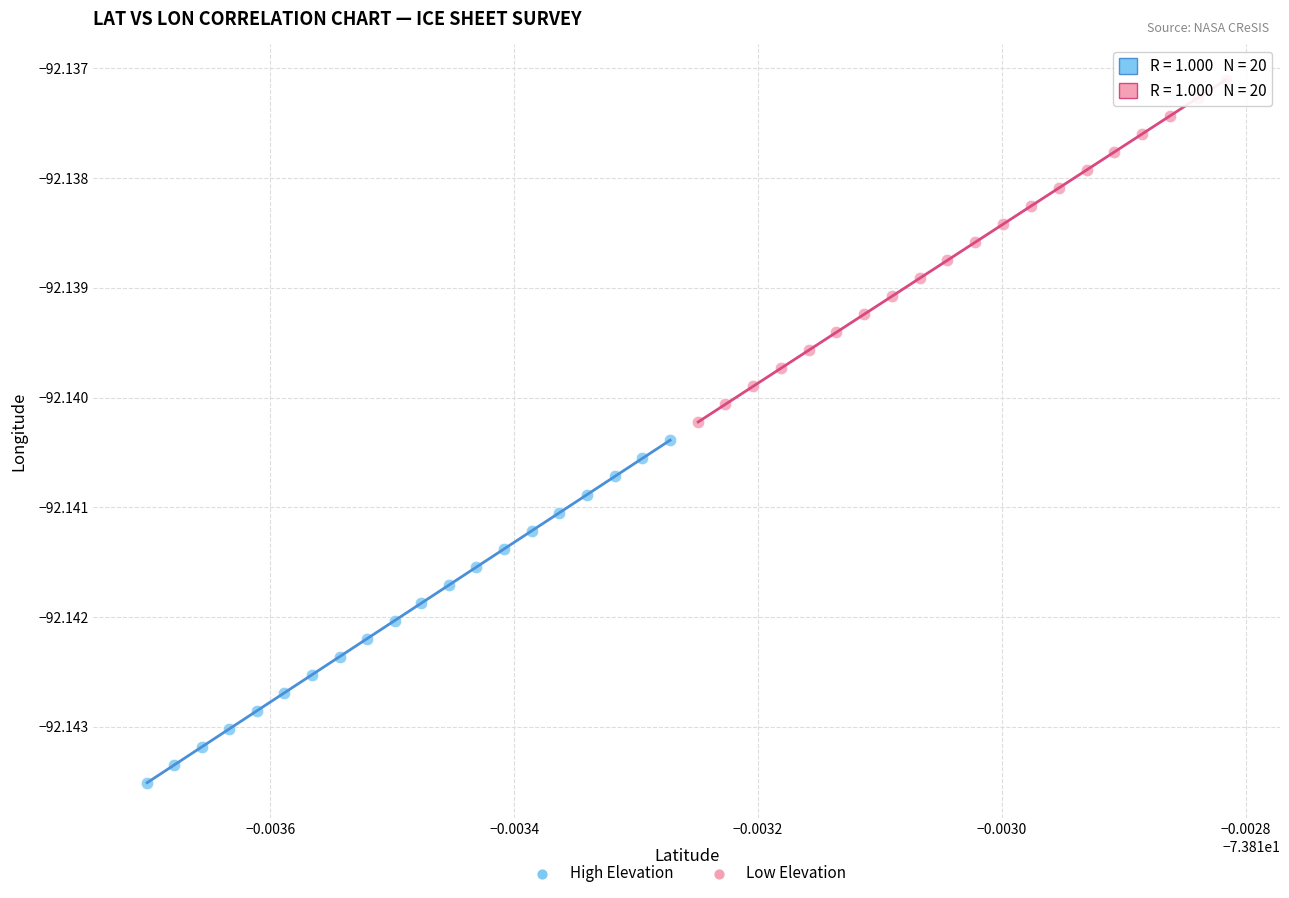

Which series has the largest Y range (max minus min)?

High Elevation